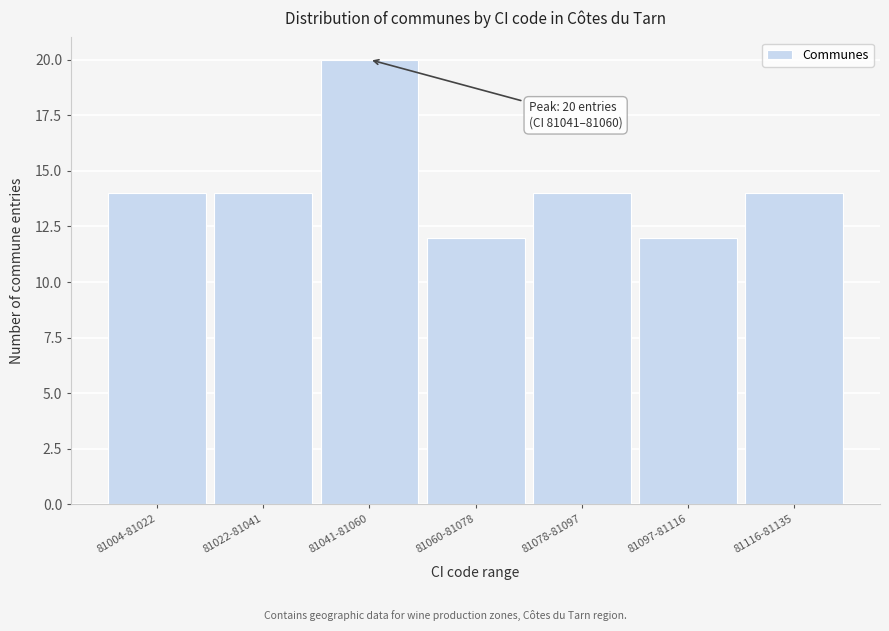

Reading right to left, transcribe all the data shown in this chart.

81116-81135=14	81097-81116=12	81078-81097=14	81060-81078=12	81041-81060=20	81022-81041=14	81004-81022=14